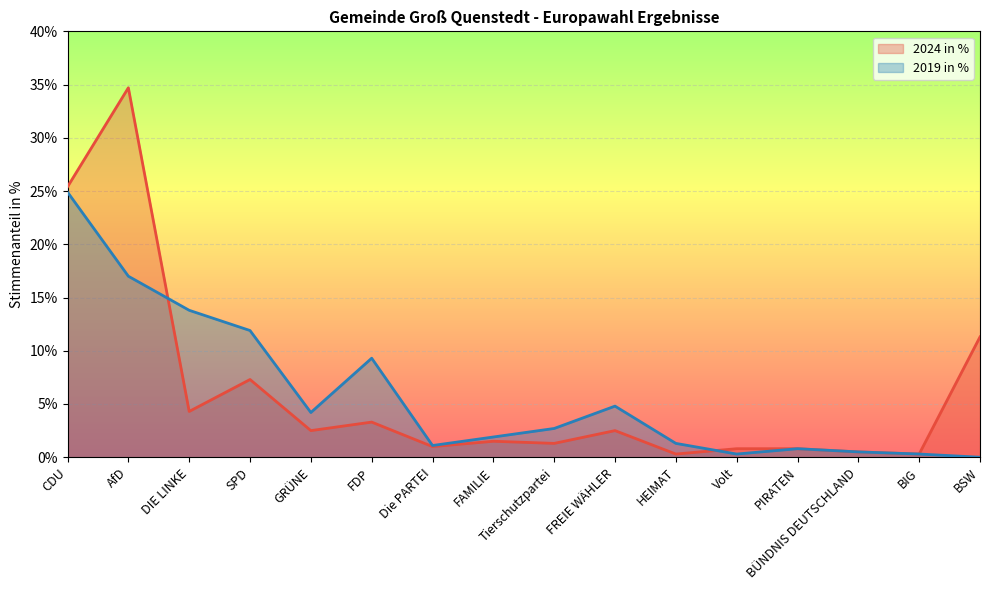

How many values in the 2024 in % series exceed 2?

8